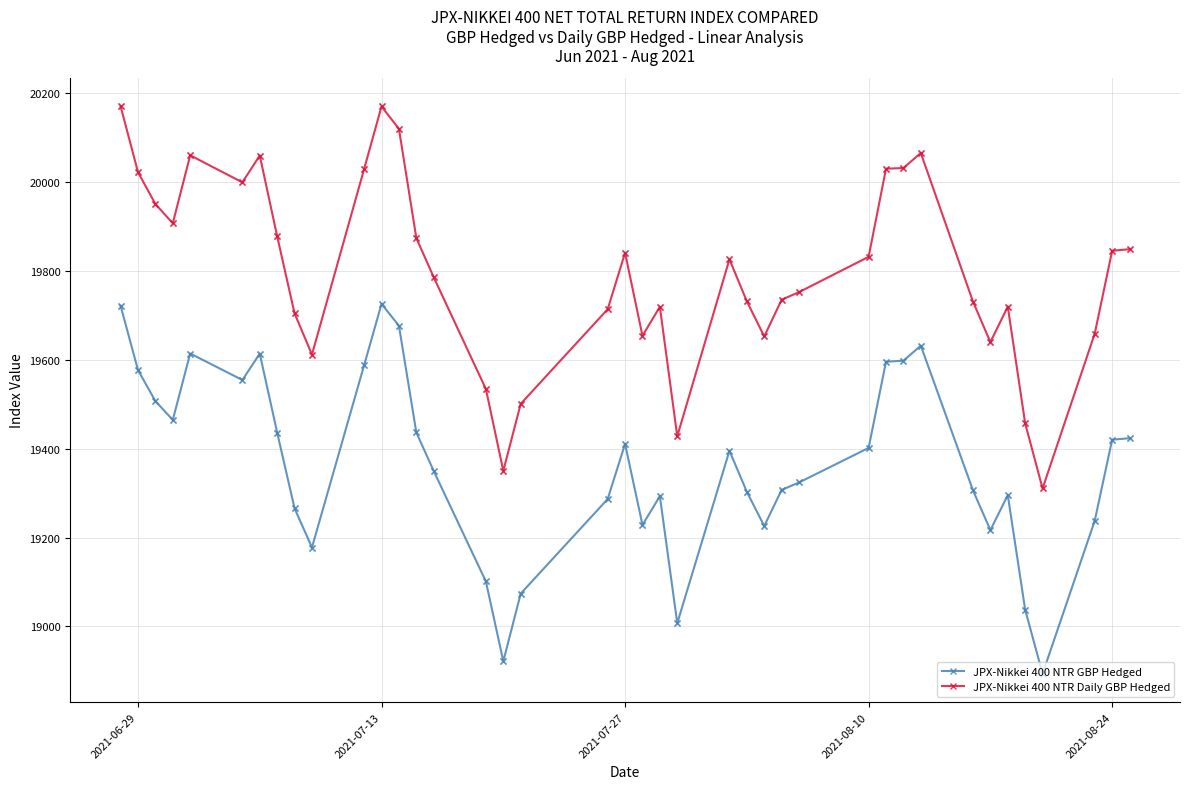

Which series has the largest range (max minus min)?

JPX-Nikkei 400 NTR Daily GBP Hedged